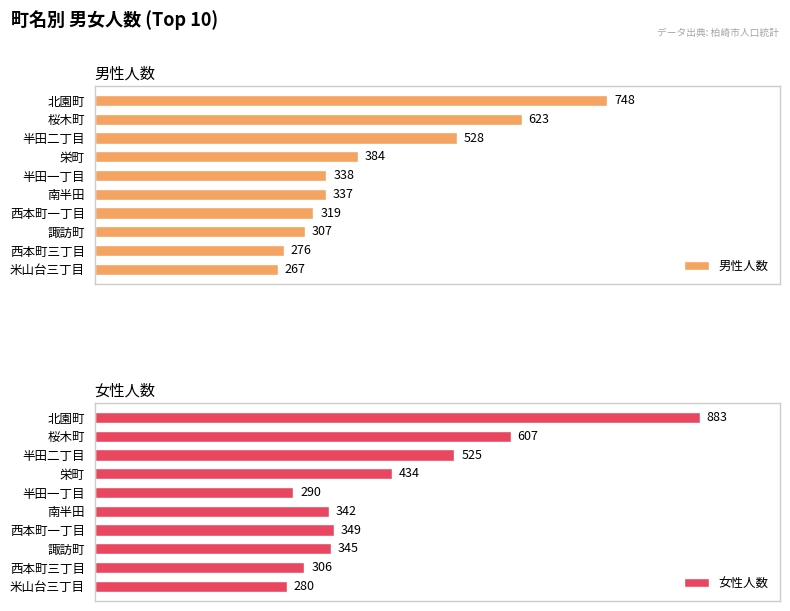

What is the difference between the maximum and minimum values in the 男性人数 series?

481